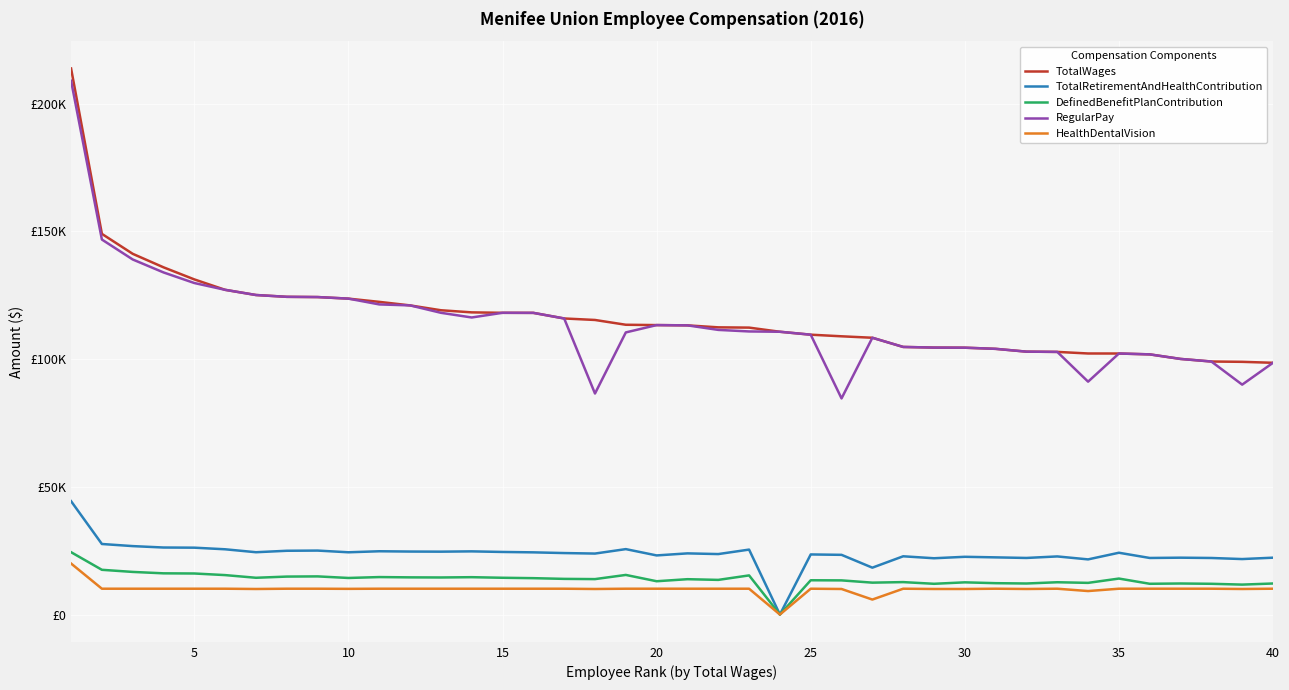

At how many categories does at least one series exceed 175069?

1